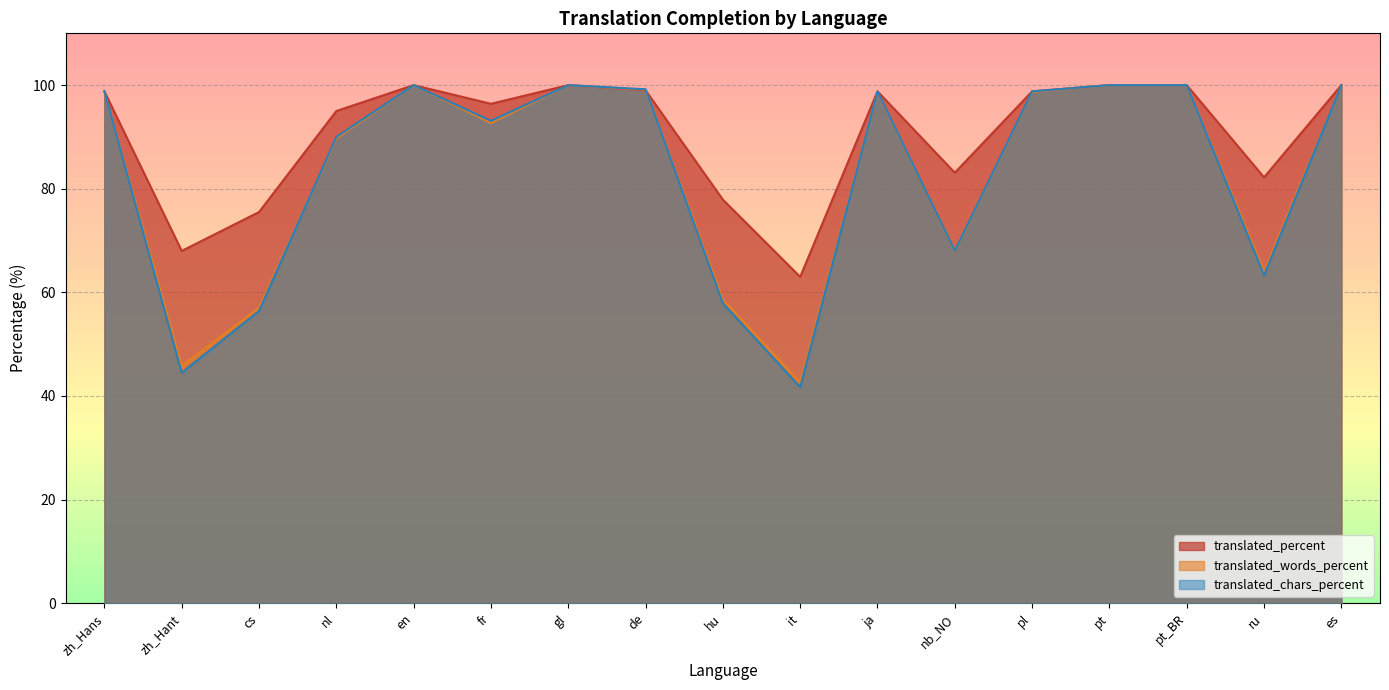

At which category does translated_chars_percent reach its first local peak?

en